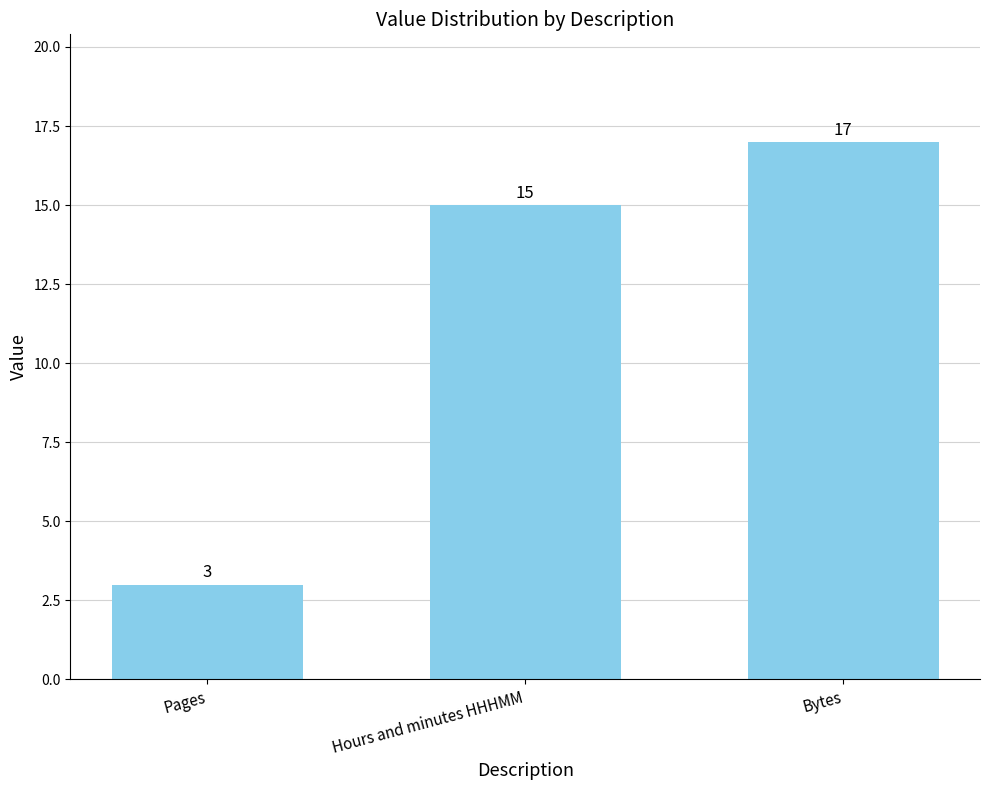

What is the difference between the values at Bytes and Pages?

14